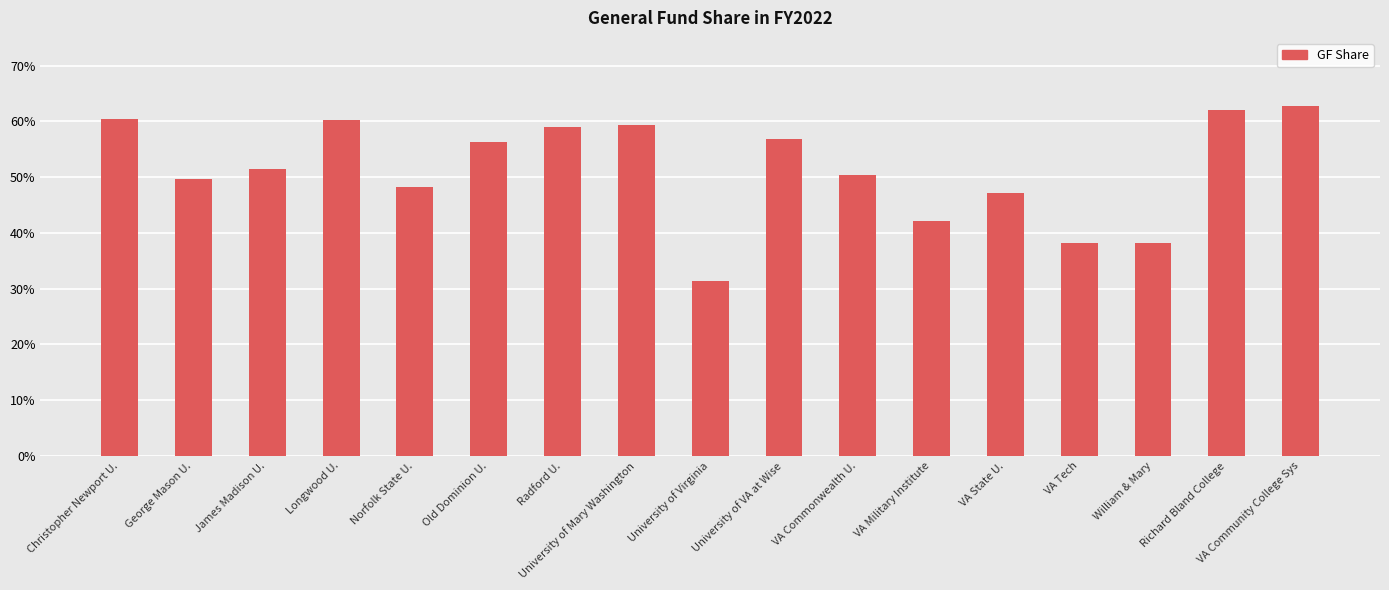

Which has a higher value, VA Tech or Old Dominion U.?

Old Dominion U.